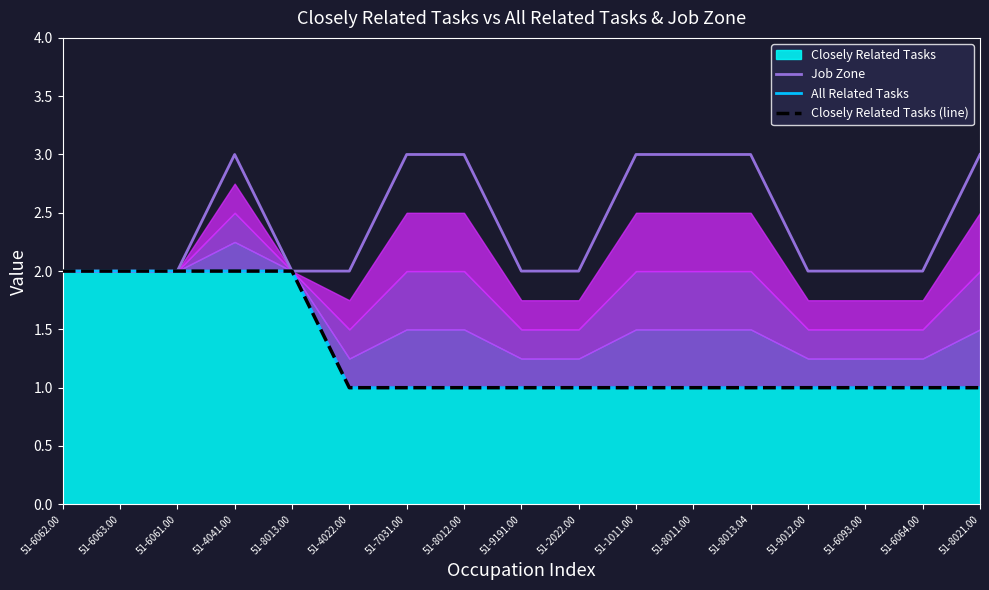

What is the minimum value for All Related Tasks?

1